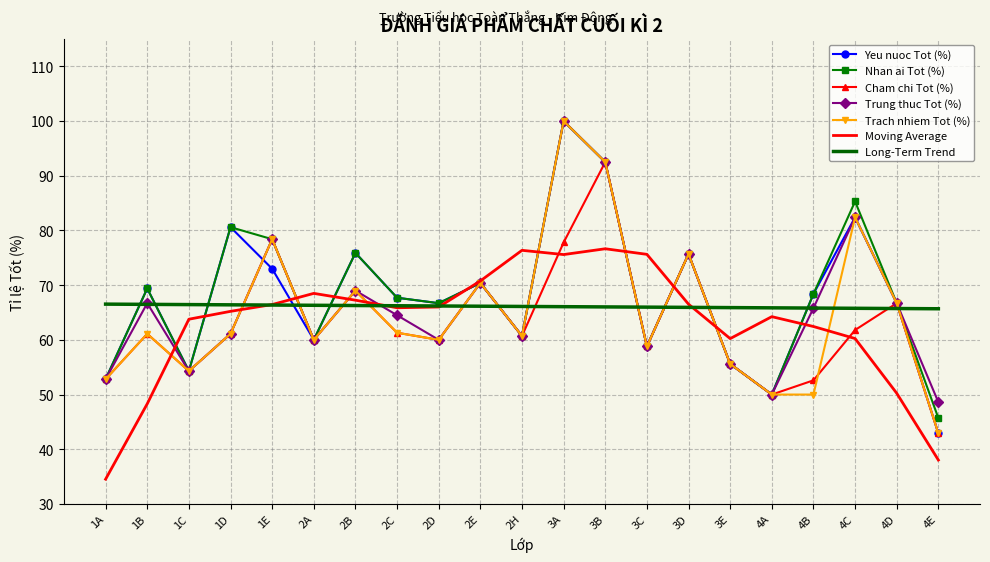

True or false: Cham chi Tot (%) has a value of 42.4 at 1D.

False